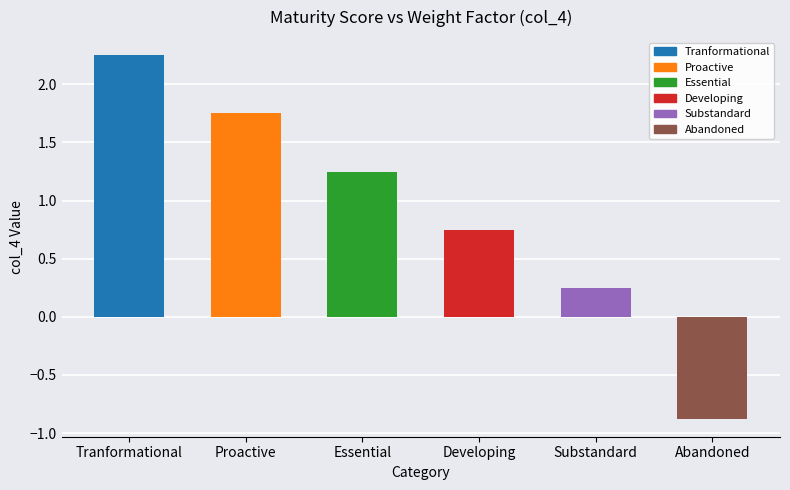

List the series in order of their overall mean, lowest first.

col_4, Maturity Score